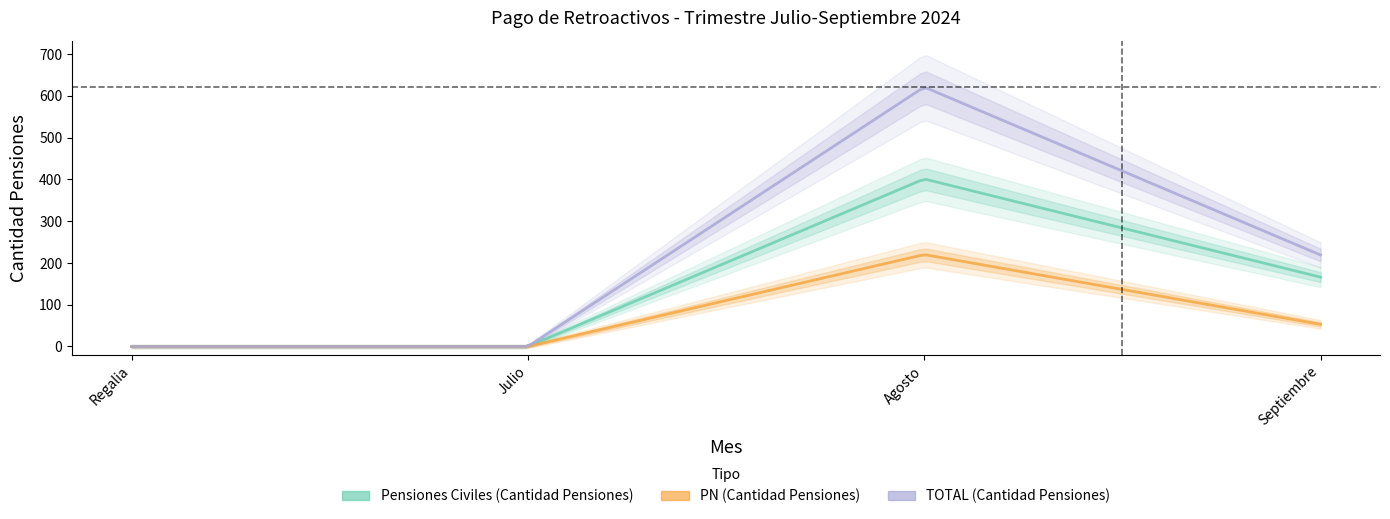

The value of PN (Cantidad Pensiones) at Regalia is 0. True or false?

True